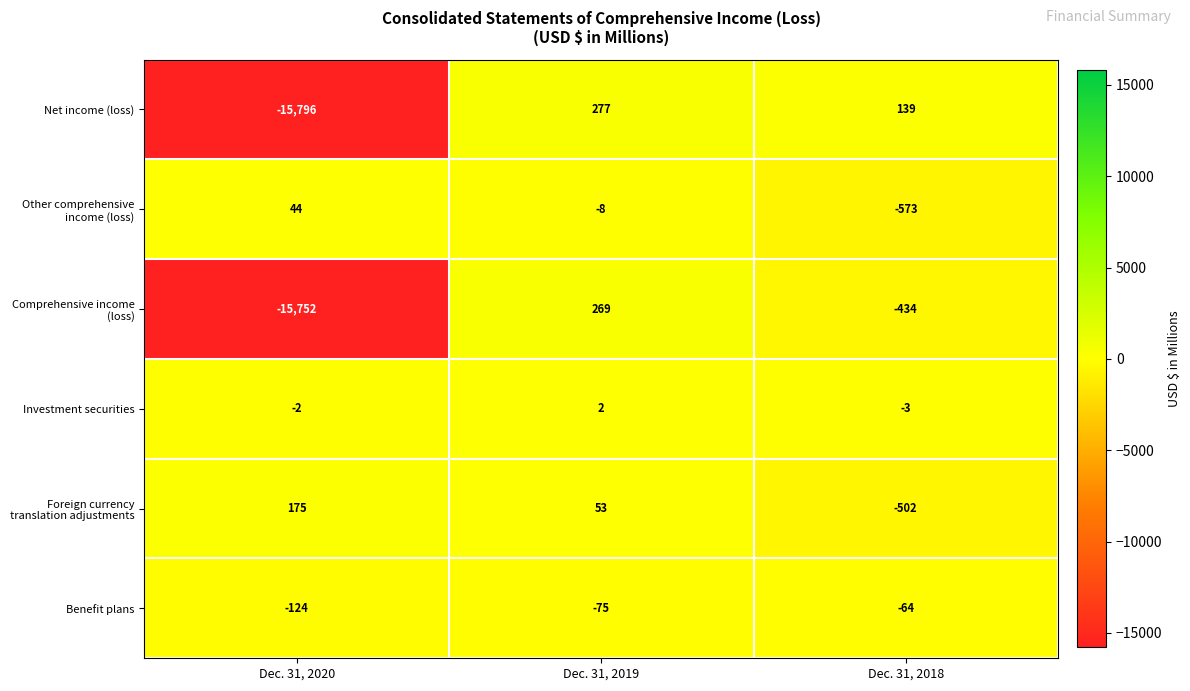

What is the total value across all series at Dec. 31, 2020?

-31455